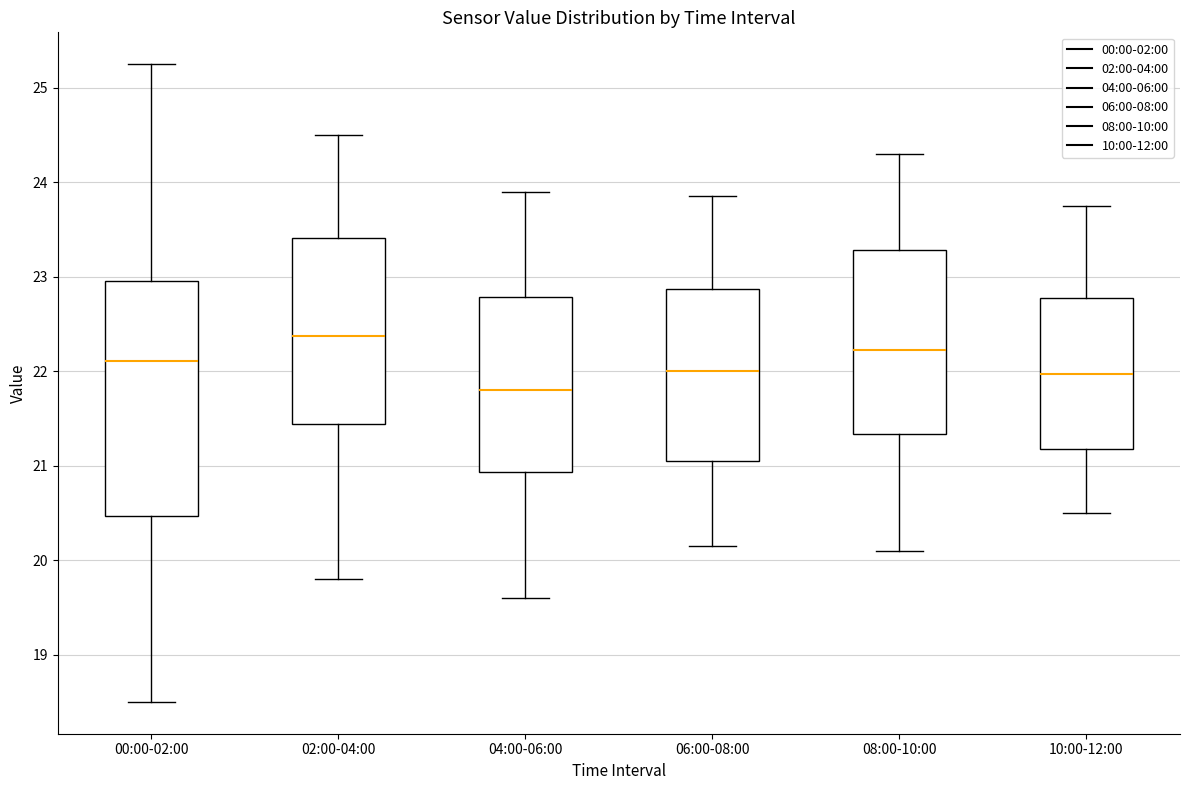

Which box is the tallest, from its lower edge to its upper edge?

00:00-02:00